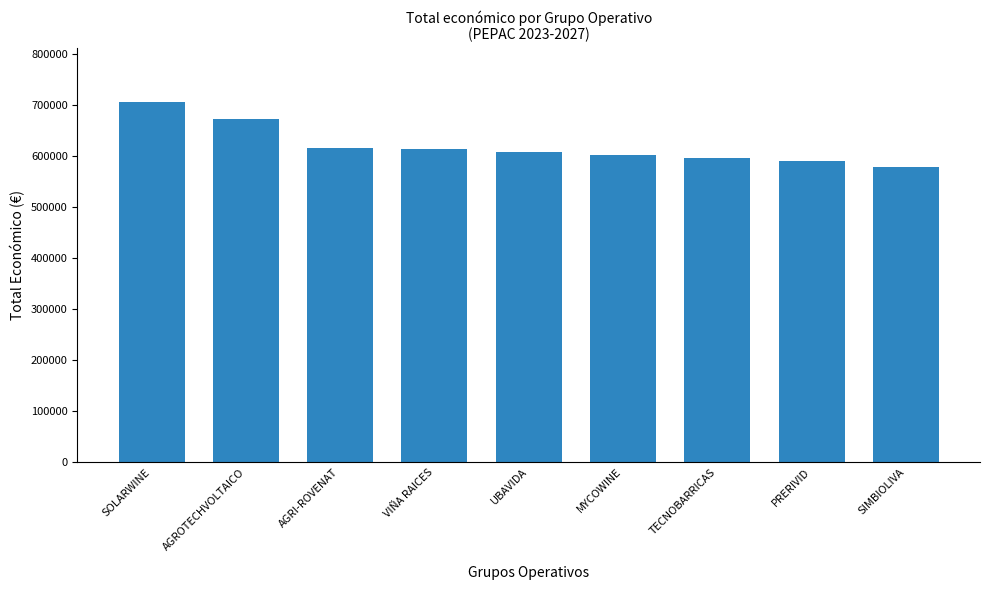

Does the chart contain stacked bars?

No